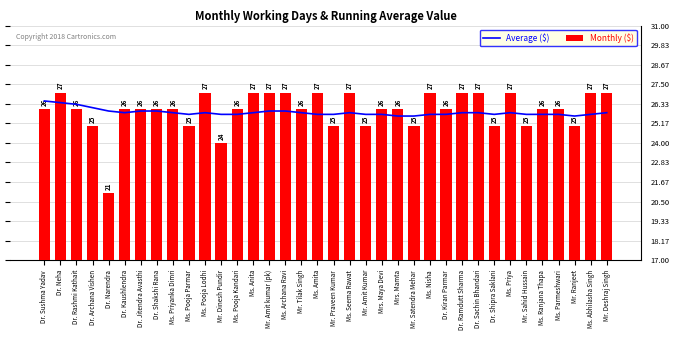

What is the greatest value displayed?

27.0